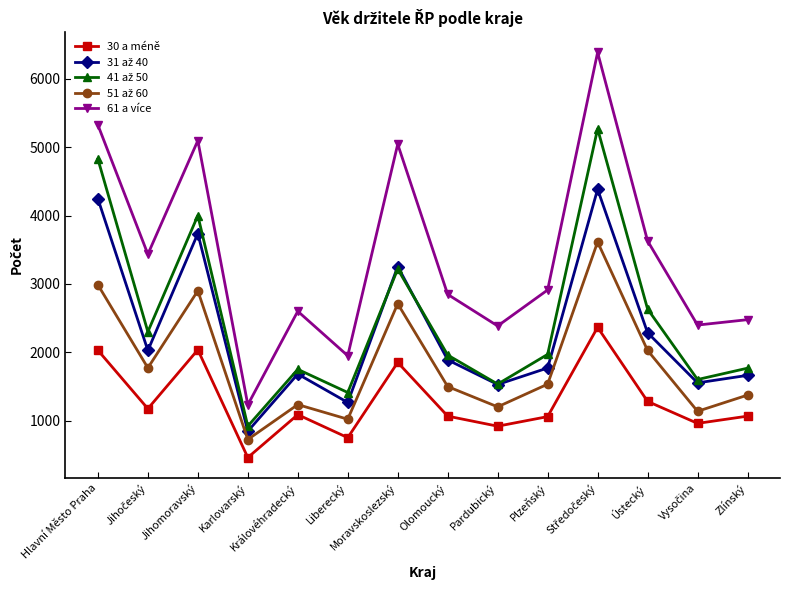

At how many categories does at least one series exceed 4119?

4